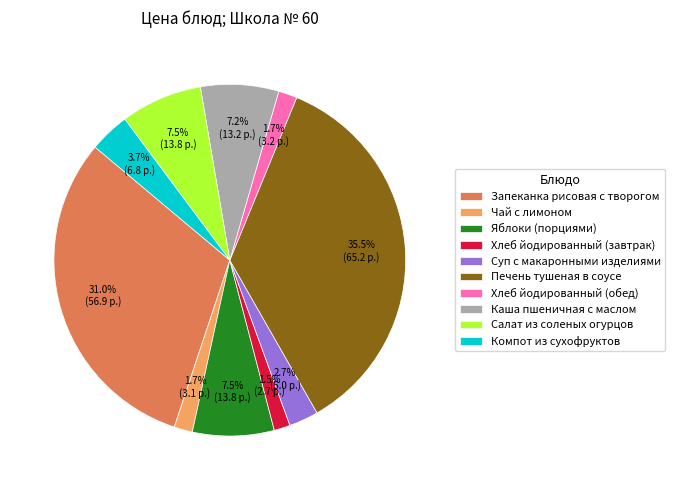

Is it true that Компот из сухофруктов is 4% of the pie?

True